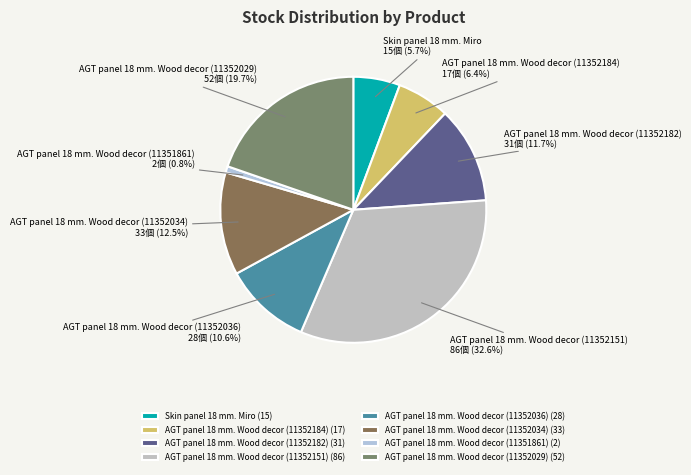

The AGT panel 18 mm. Wood decor (11352034) slice represents 1% of the pie. True or false?

False